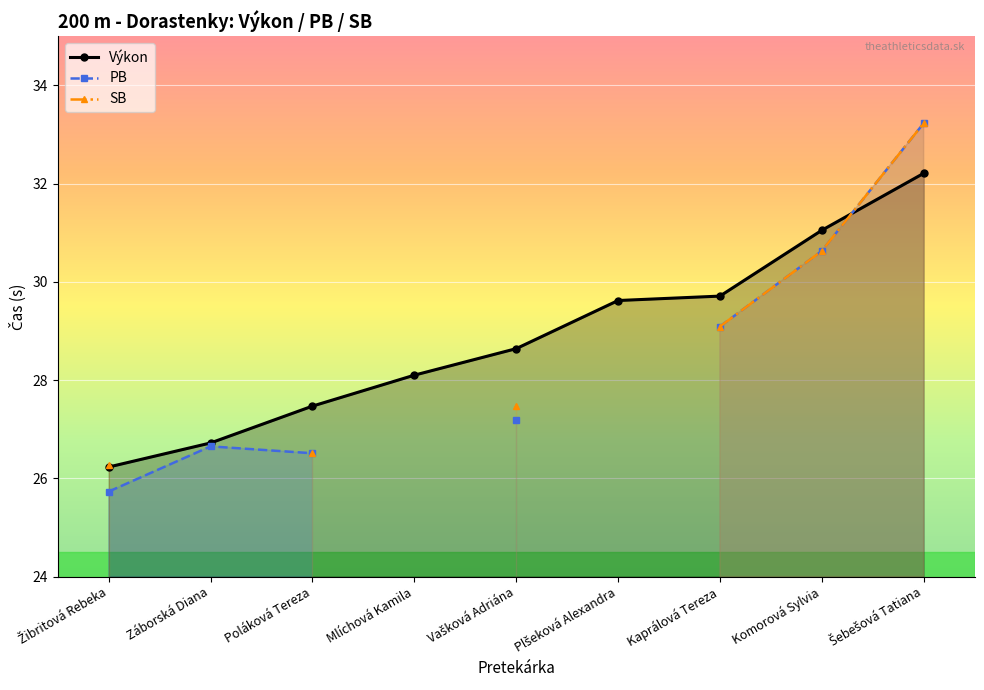

What is the maximum value for PB?

33.2